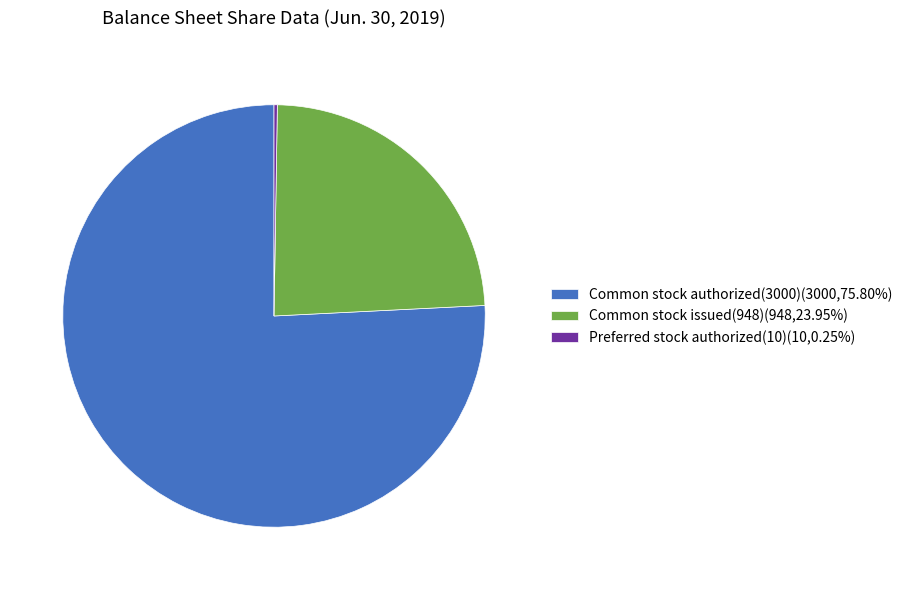

What is the ratio of the value at Common stock authorized(3000)(3000,75.80%) to the value at Common stock issued(948)(948,23.95%)?

3.2